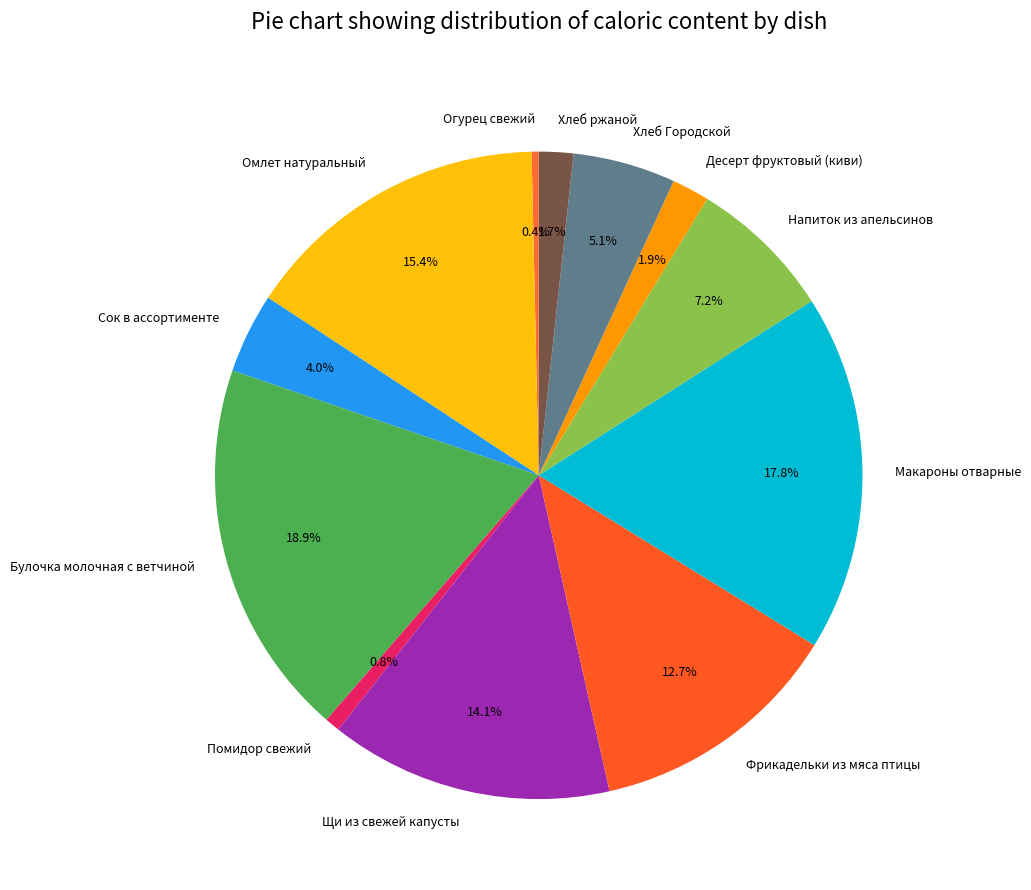

What percentage is the Макароны отварные slice, to the nearest percent?

18%